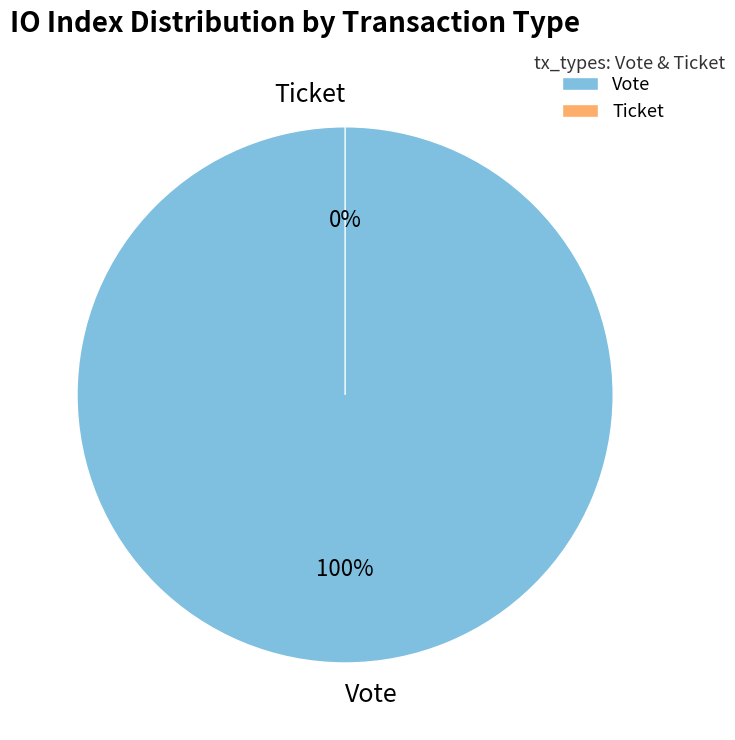

Which category has the biggest portion of the pie?

Vote